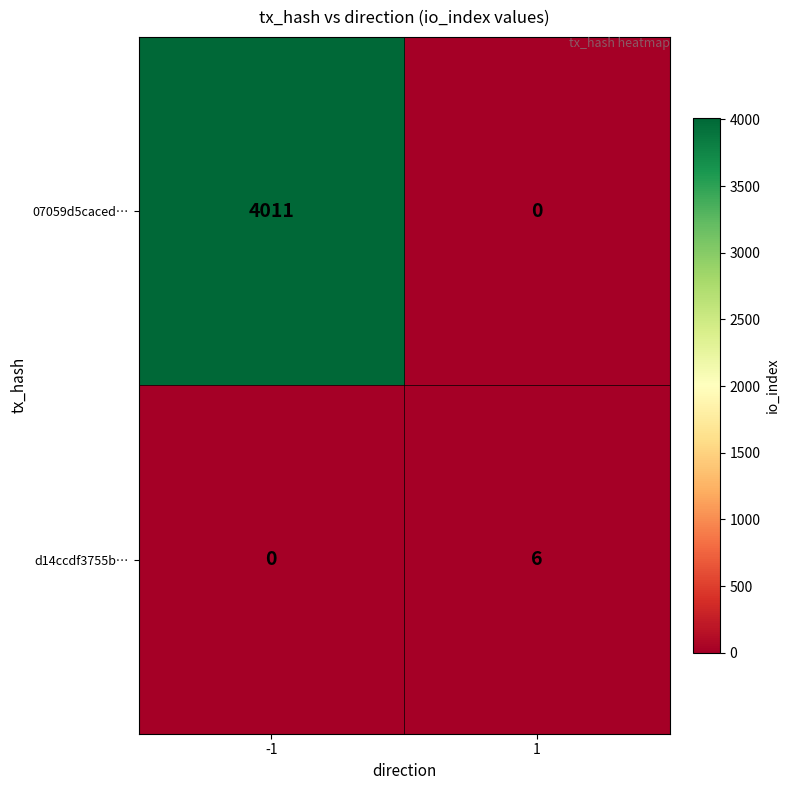

Which series has the widest spread of values?

07059d5caced…